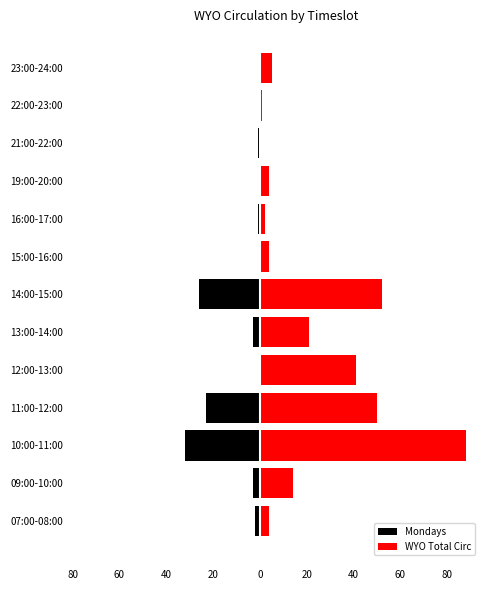

What is the sum of all WYO Total Circ values?

286